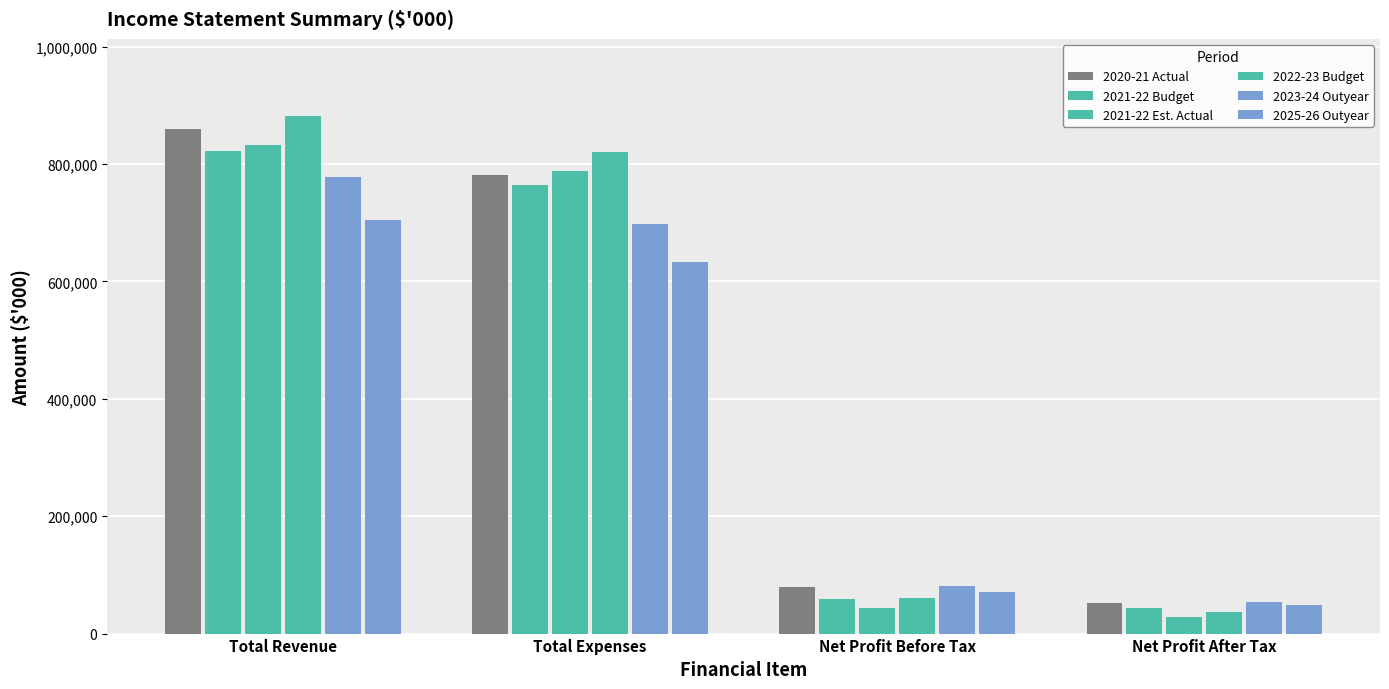

What is the difference between the 2022-23 Budget values at Total Revenue and Net Profit Before Tax?

819823